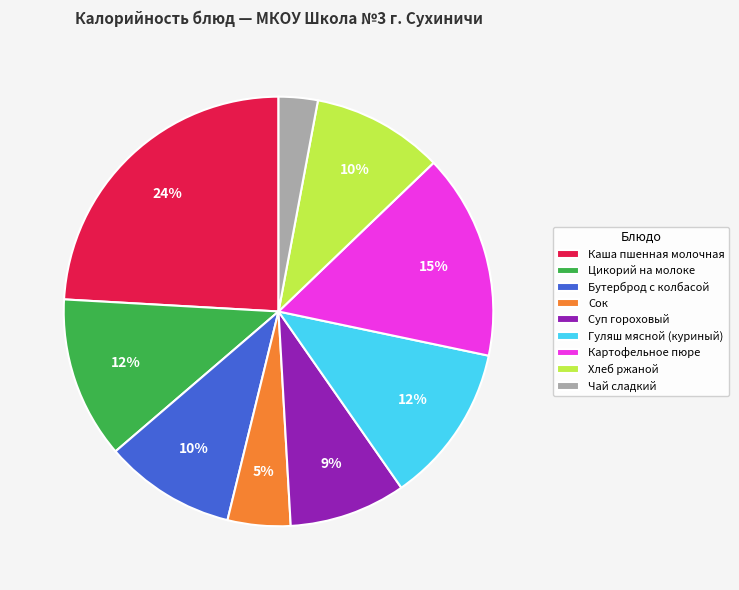

Which category has the smallest portion of the pie?

Чай сладкий